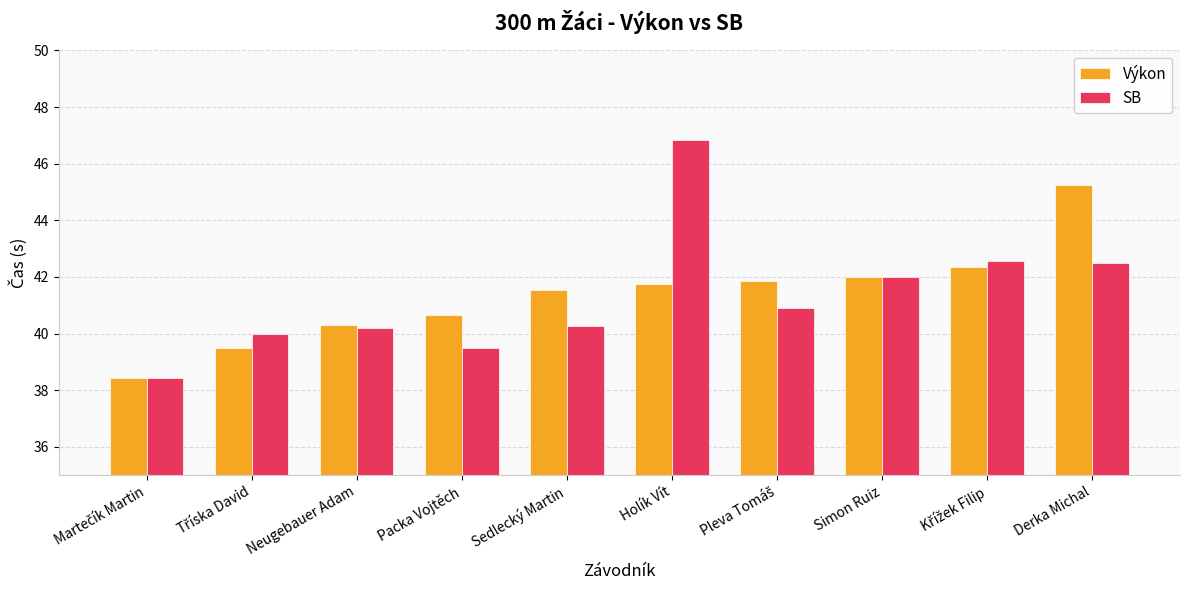

What is the value of the Výkon bar at the 3rd from the left?

40.3